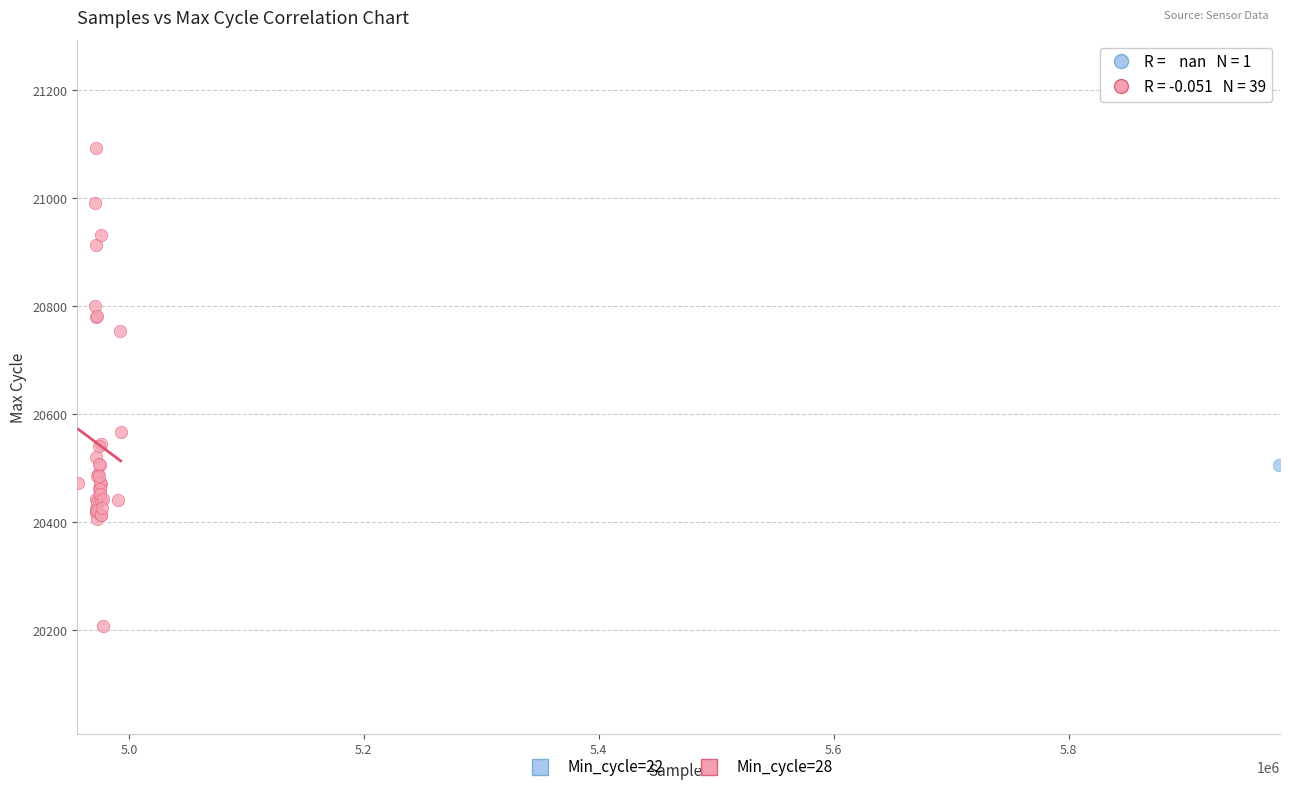

What are all the series names shown in the legend?

Min_cycle=22, Min_cycle=28